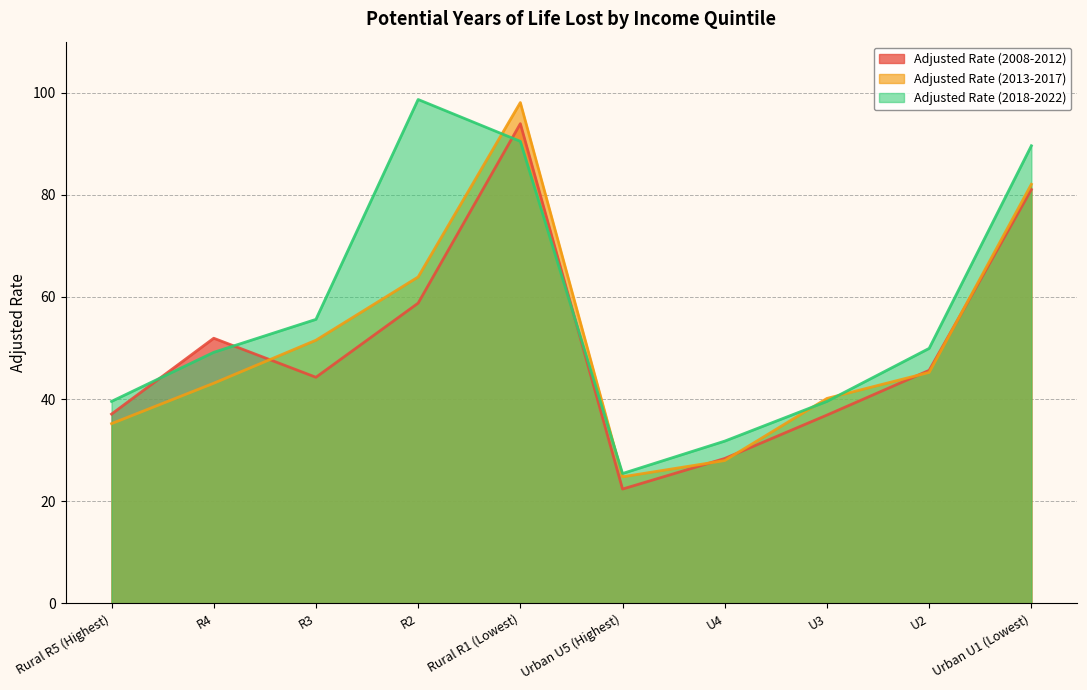

True or false: Adjusted Rate (2008-2012) has more than 0 points higher than both neighbors.

True